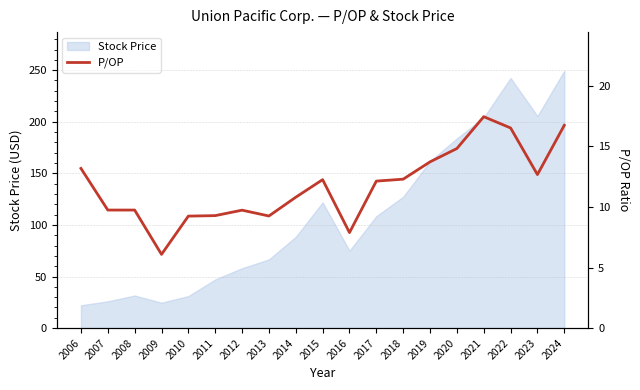

What is the value of the 7th point from the left?

9.7